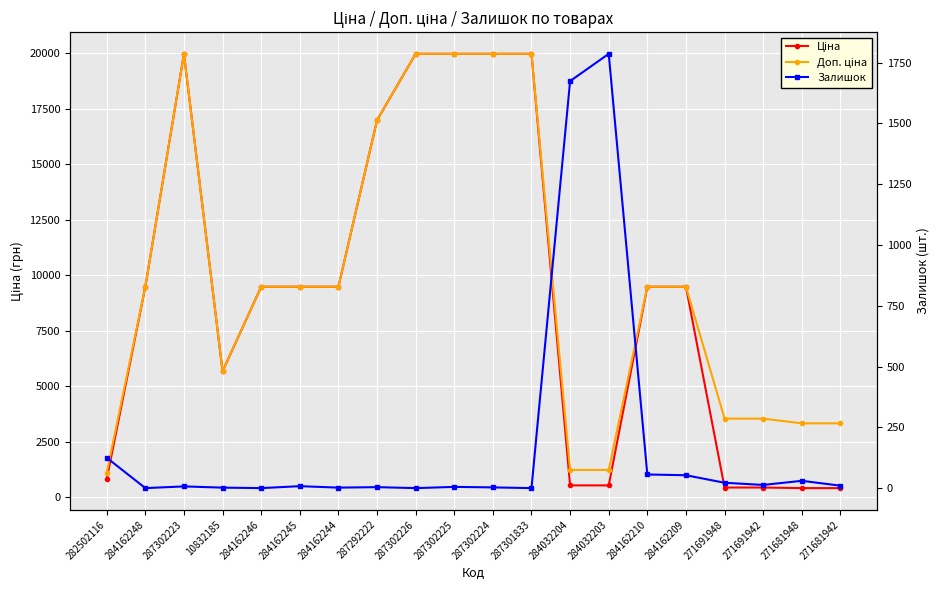

What is the sum of all Залишок values?

3800.0